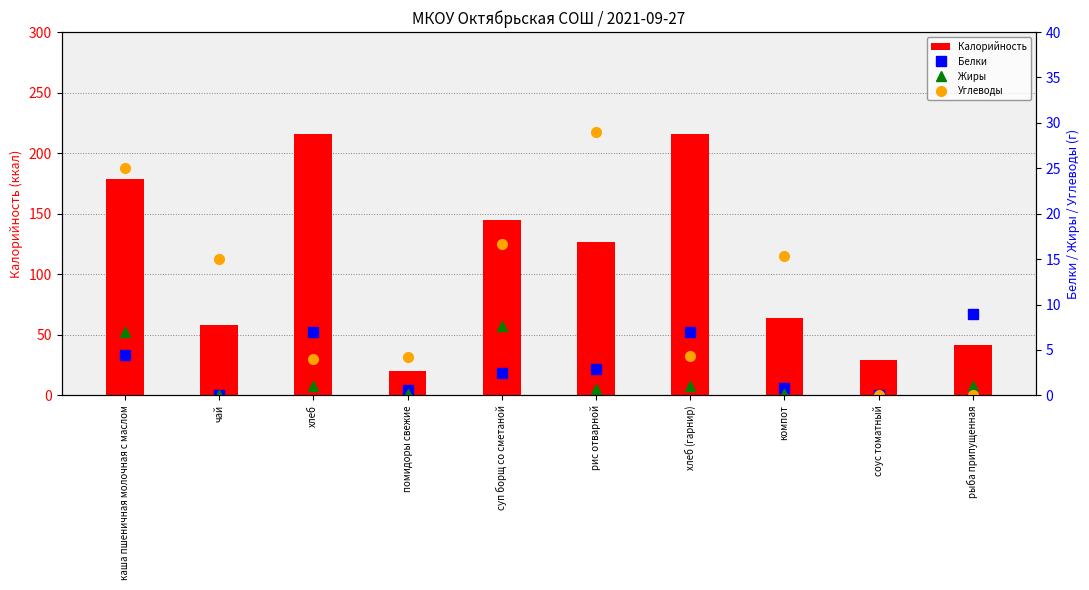

At which label does Жиры reach its peak?

суп борщ со сметаной